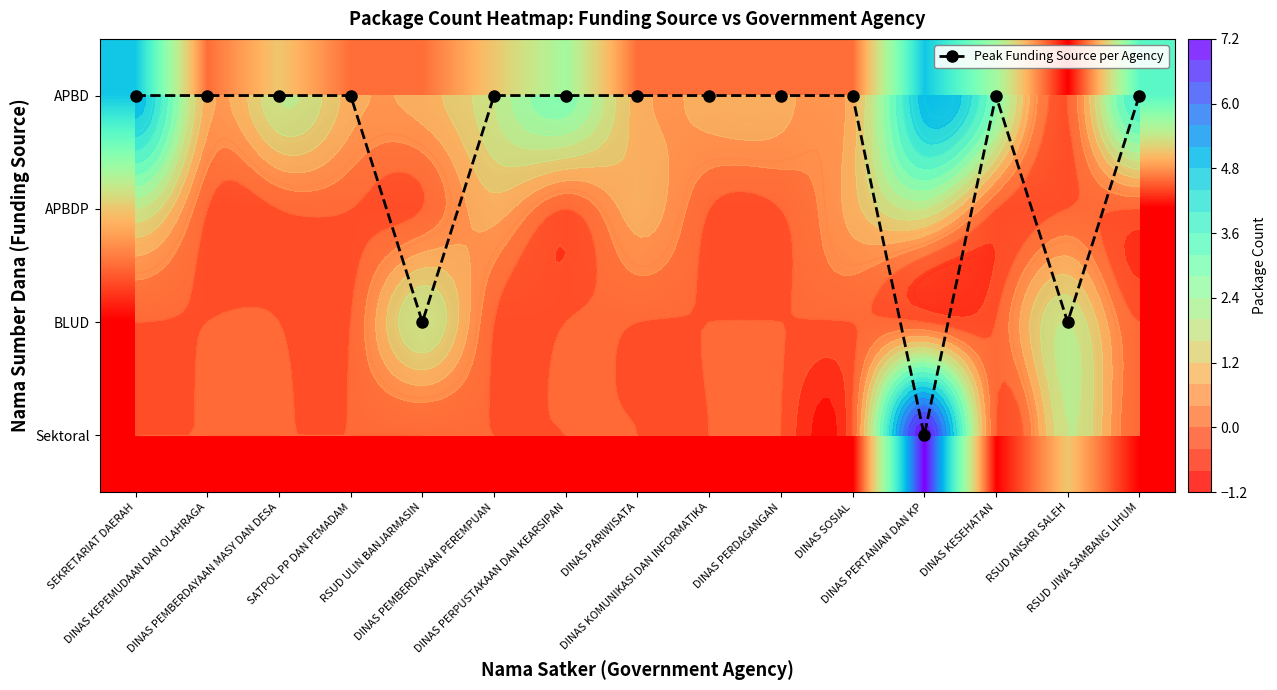

What is the sum of the BLUD values at DINAS PERPUSTAKAAN DAN KEARSIPAN and RSUD ULIN BANJARMASIN?

2